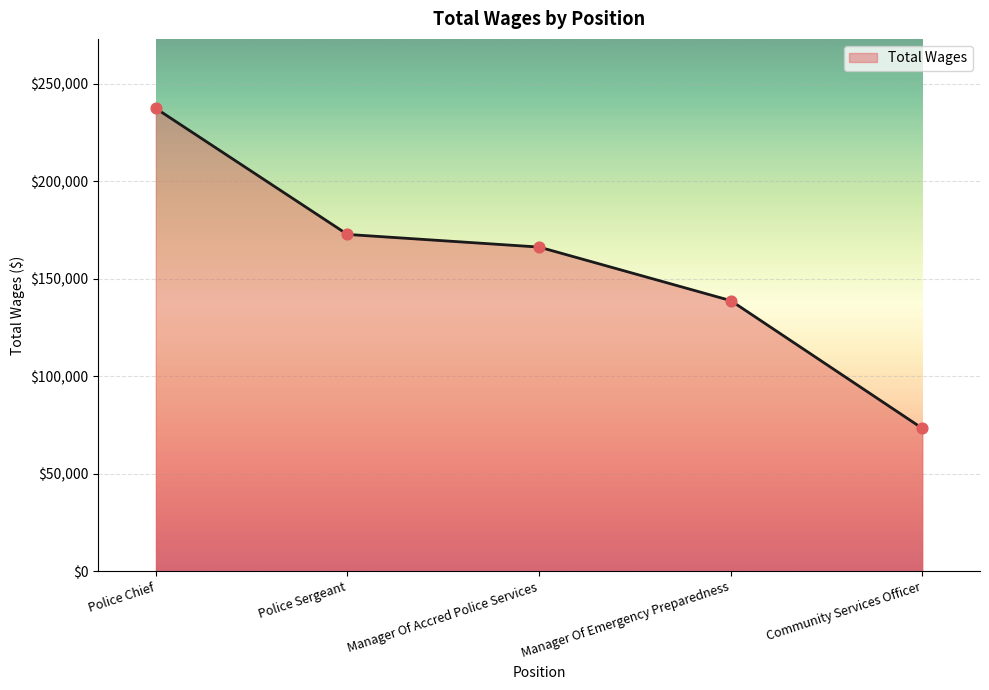

What is the ratio of the value at Manager Of Emergency Preparedness to the value at Police Chief?

0.6